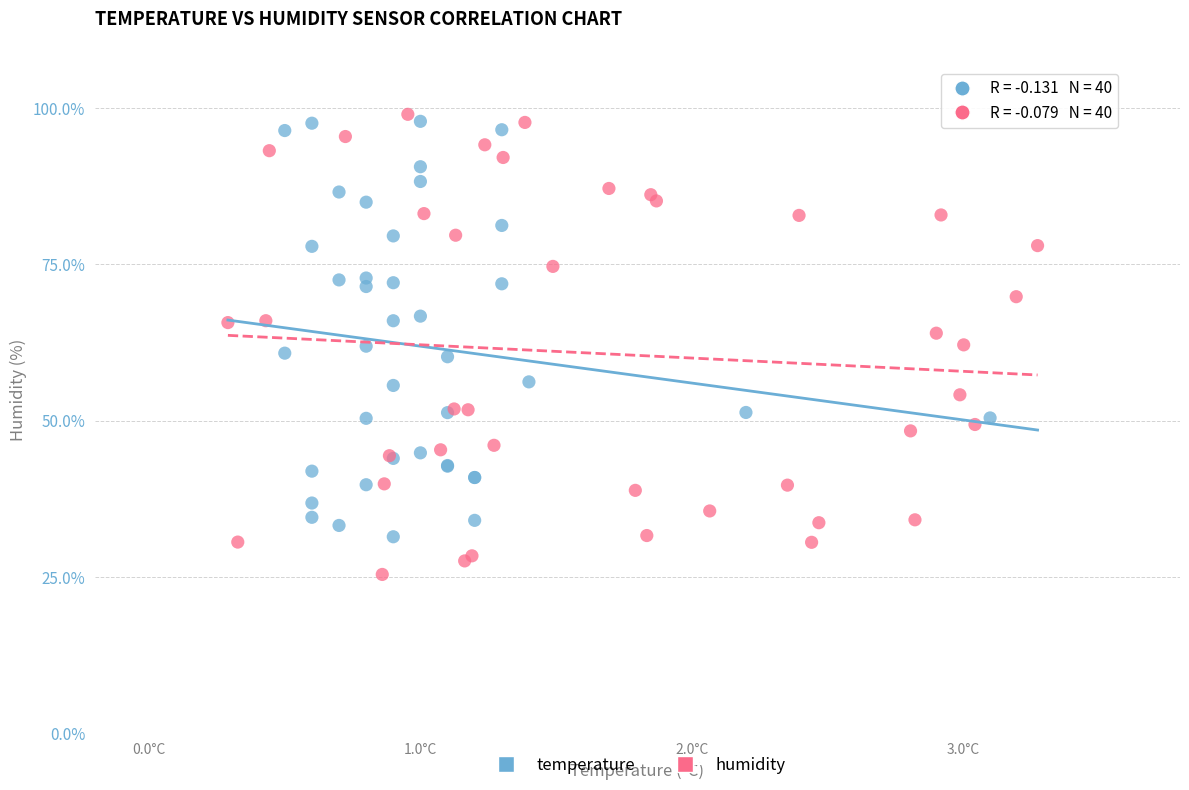

Which series contains the lowest Y value?

humidity